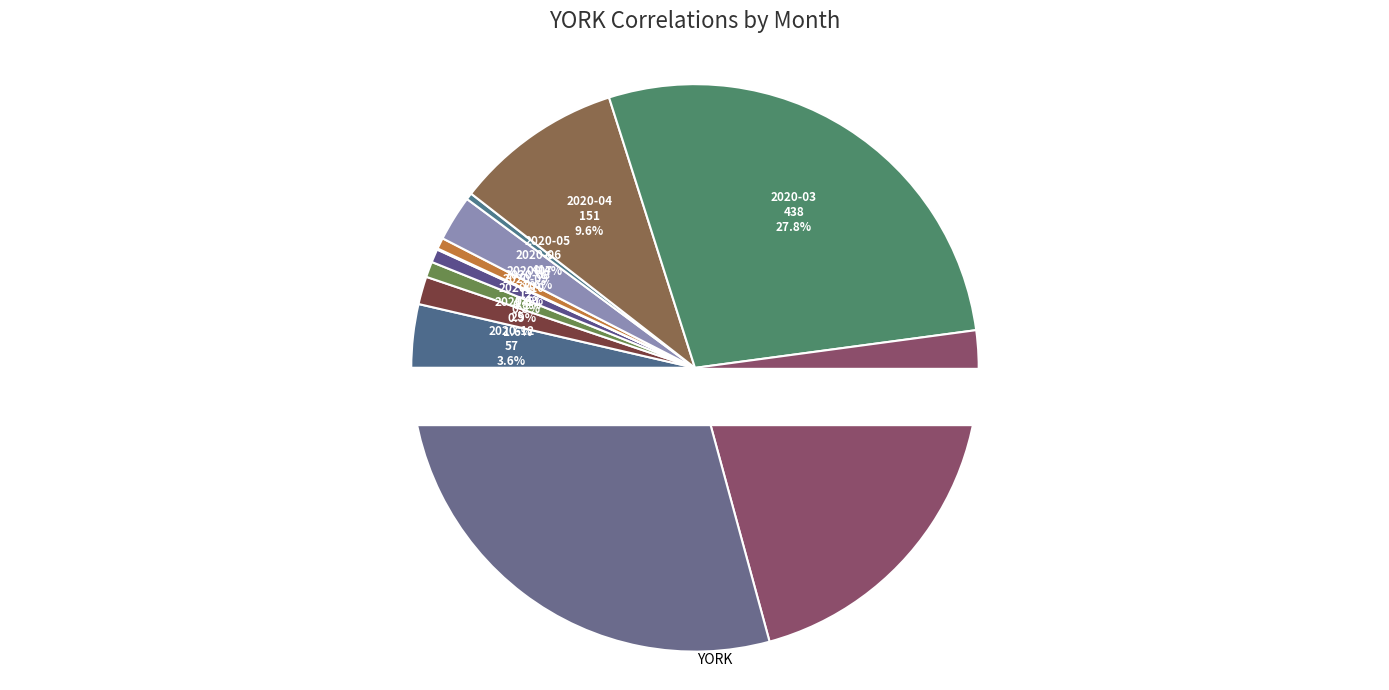

How many segments does this pie chart have?

12